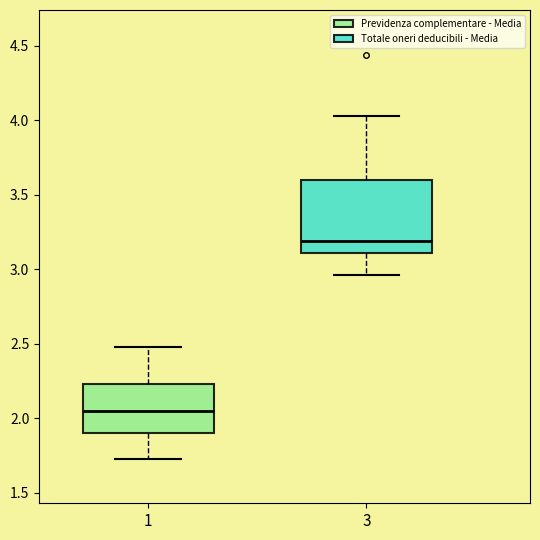

Where does the upper whisker of the box at x = 1 end on the y-axis? The values are not printed on the chart, so give them approximately, as read against the axis.

2.50